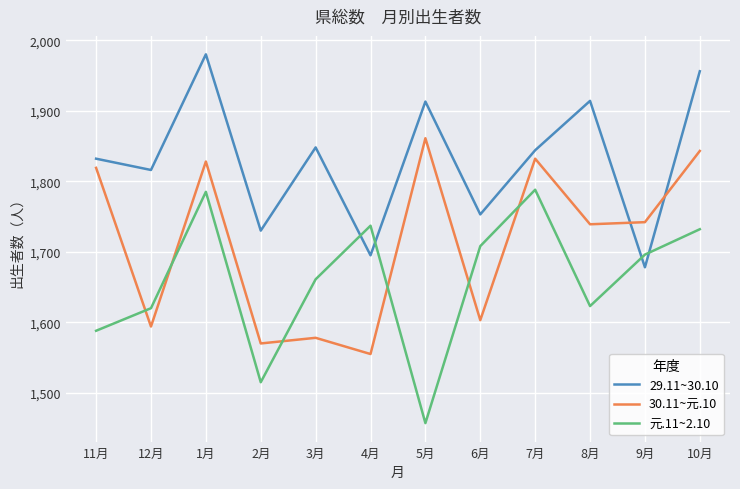

How many intersections are there between 29.11~30.10 and 元.11~2.10?

4